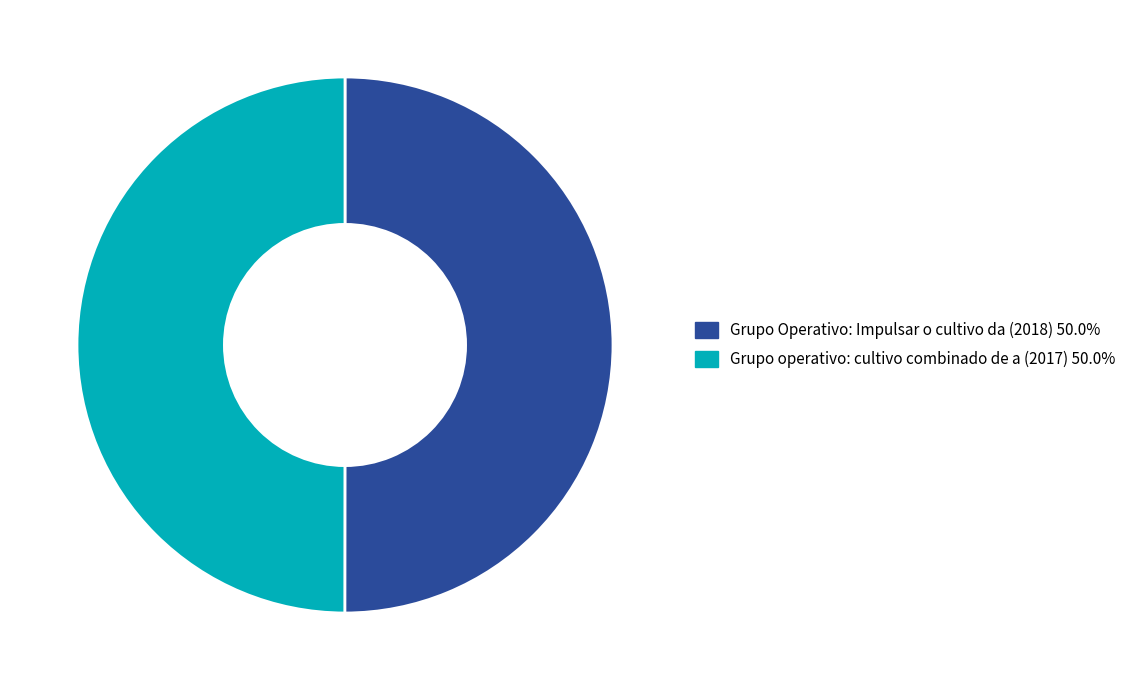

Count the number of slices in the pie.

2